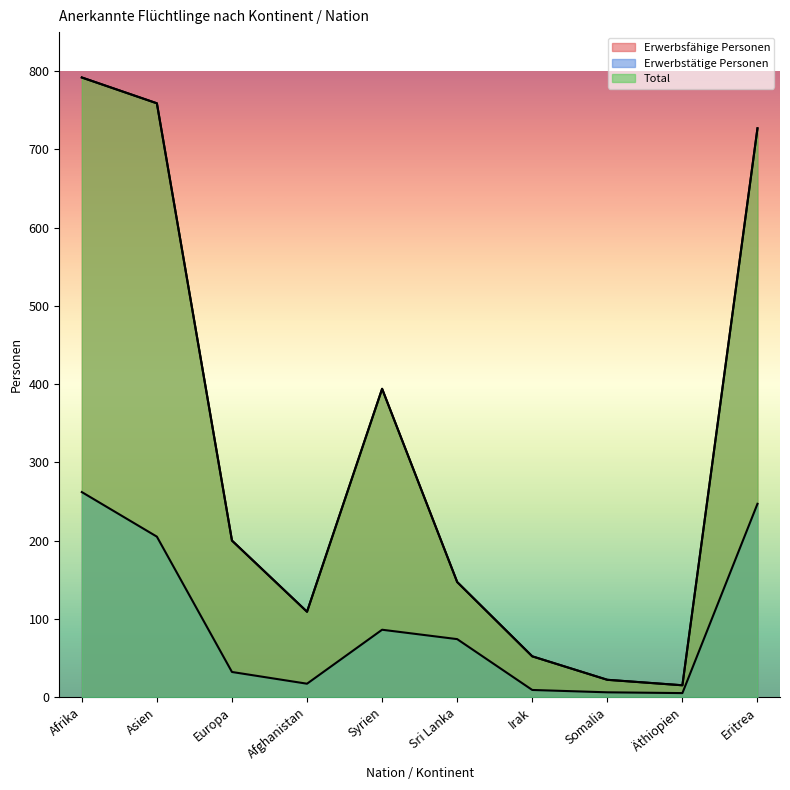

How many categories are shown in the chart?

10